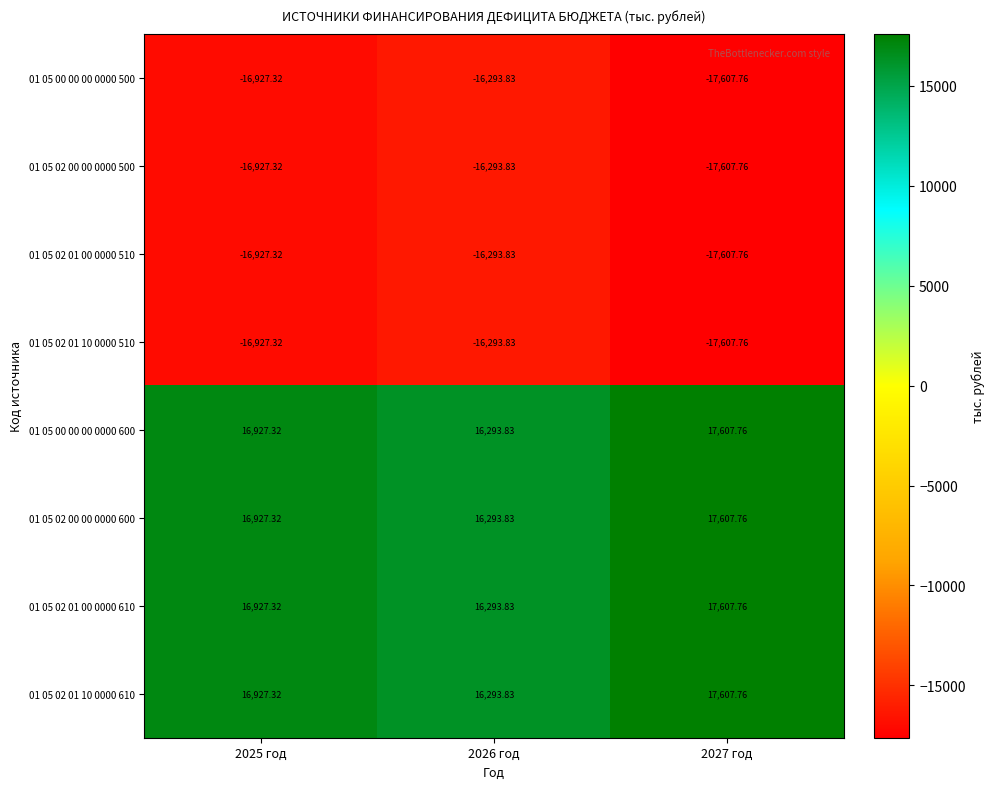

Is the value of 01 05 02 01 10 0000 510 at 2026 год greater than the value of 01 05 00 00 00 0000 500 at 2027 год?

Yes